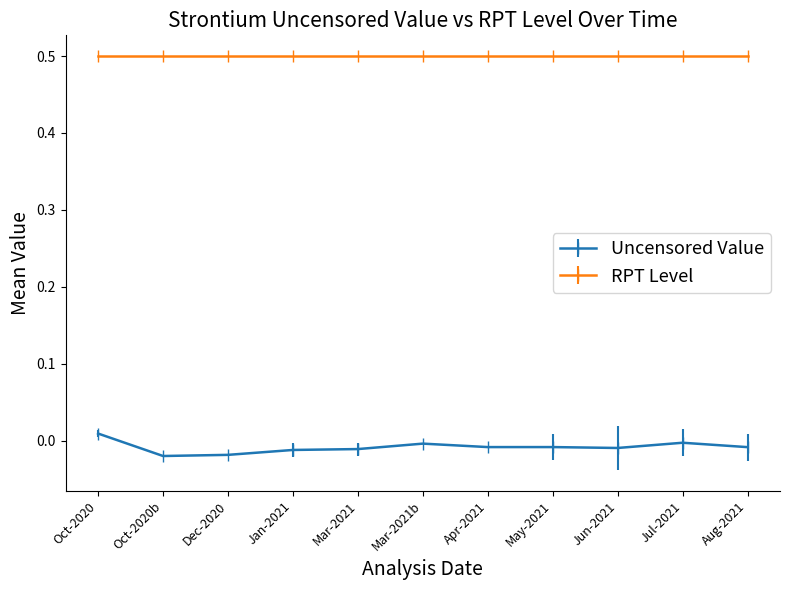

List the series in order of their peak value, lowest first.

Uncensored Value, RPT Level